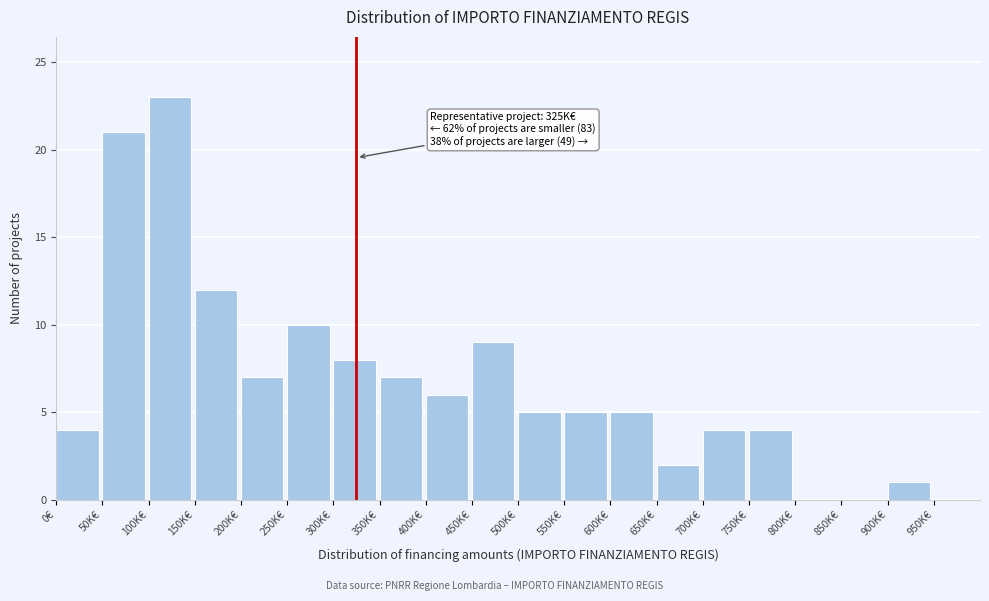

Reading right to left, what are all the values shown in this chart?

950K€=0	900K€=1	850K€=0	800K€=0	750K€=4	700K€=4	650K€=2	600K€=5	550K€=5	500K€=5	450K€=9	400K€=6	350K€=7	300K€=8	250K€=10	200K€=7	150K€=12	100K€=23	50K€=21	0€=4